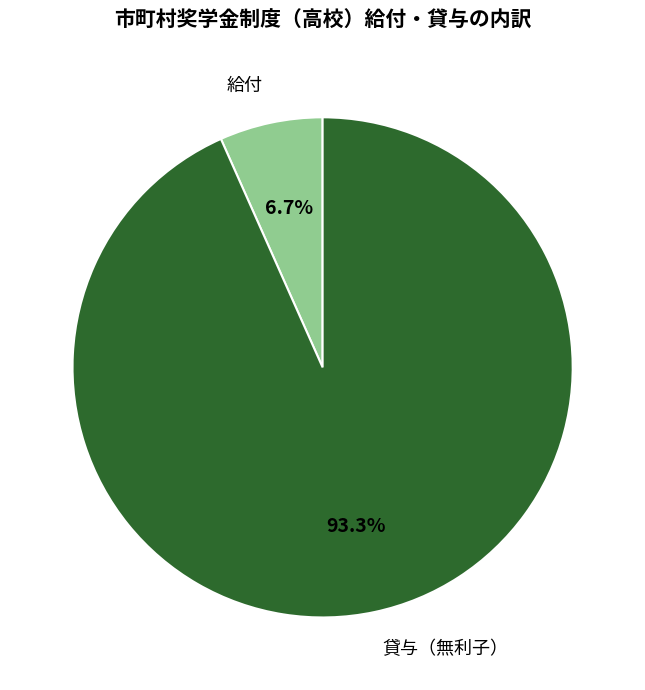

What percentage is NOT represented by 給付?

93.3%